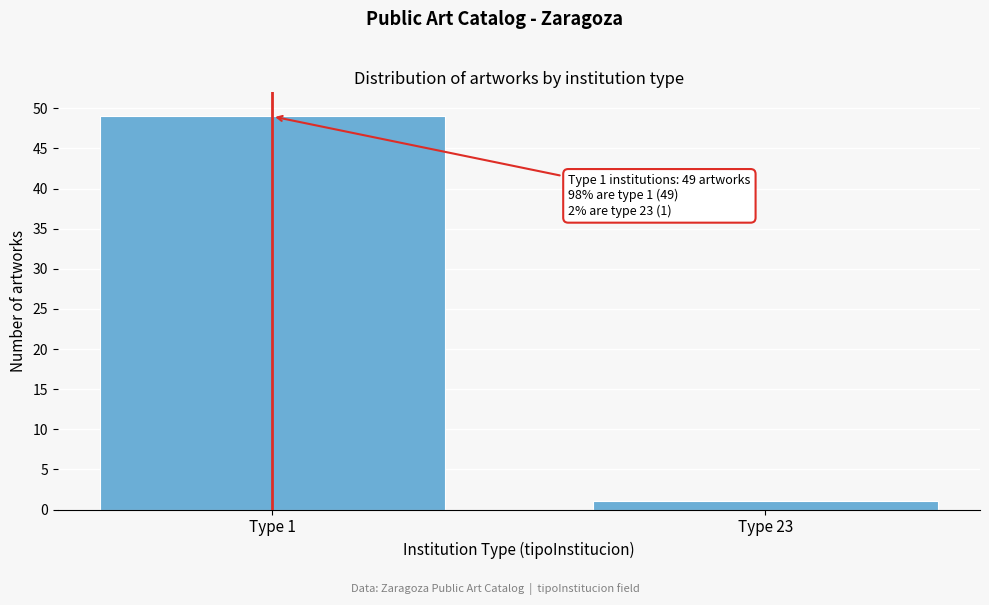

Reading left to right, list all the values displayed in this chart.

Type 1=49	Type 23=1